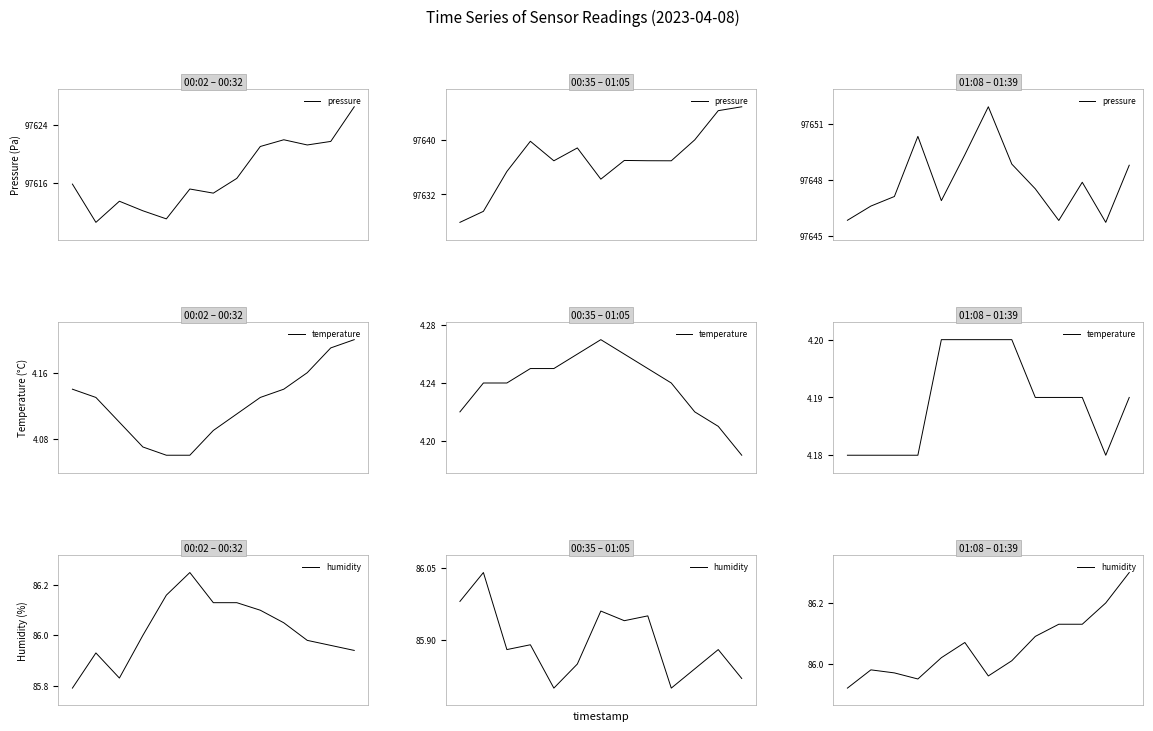

True or false: temperature and humidity cross at least once.

False